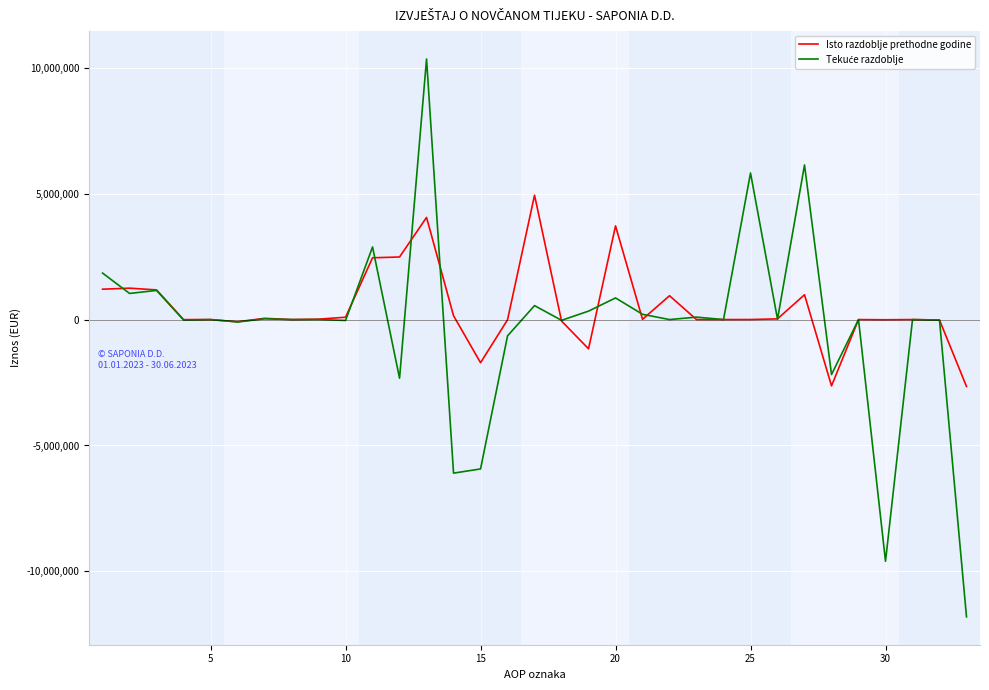

How many categories are shown in the chart?

33